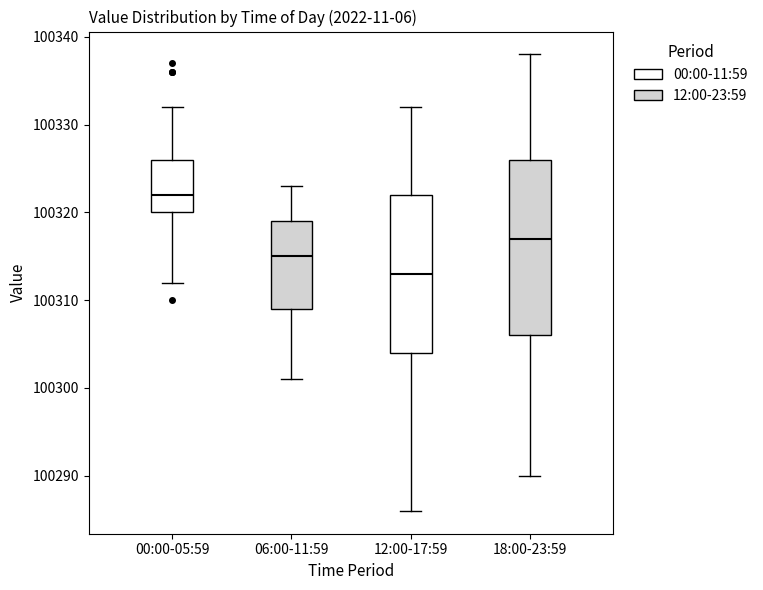

Comparing the boxes themselves (not the whiskers), which one is the tallest?

18:00-23:59